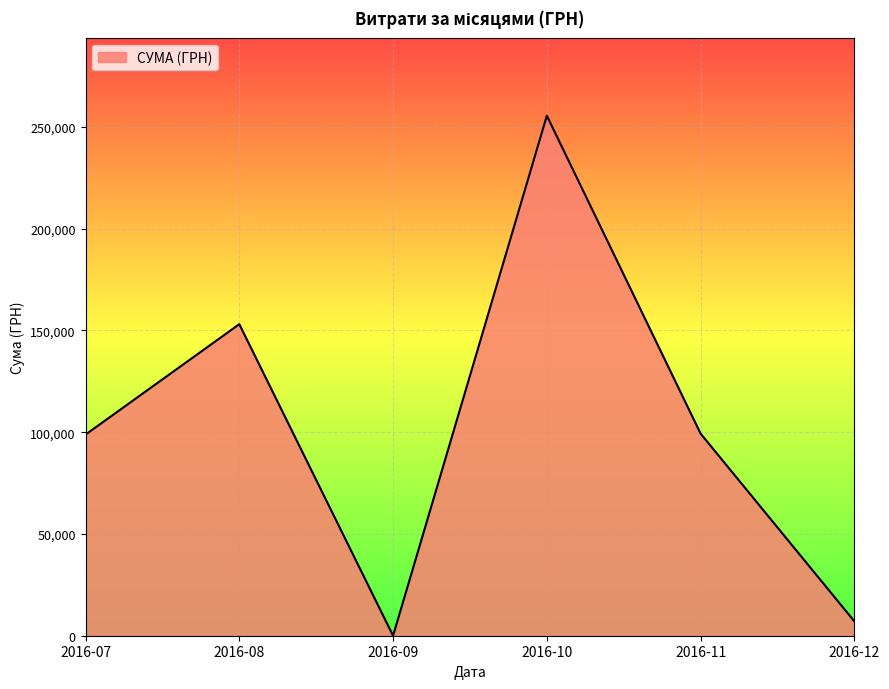

At which label is the value closest to 127775?

2016-08